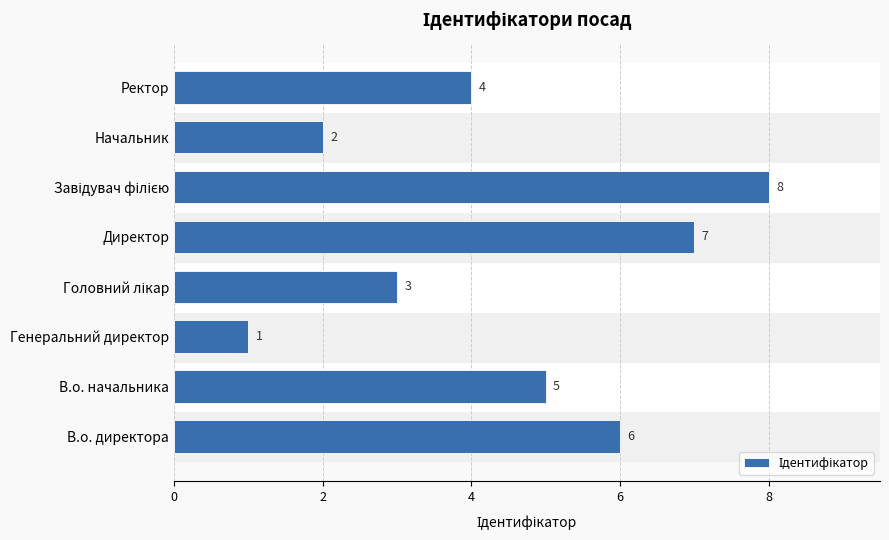

What is the greatest value displayed?

8